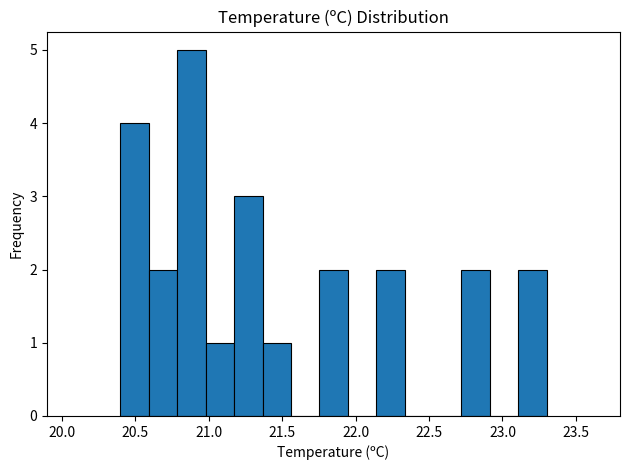

Around what value on the x-axis is the tallest bar? Give the approximate position of its centre, as read against the axis.

20.90